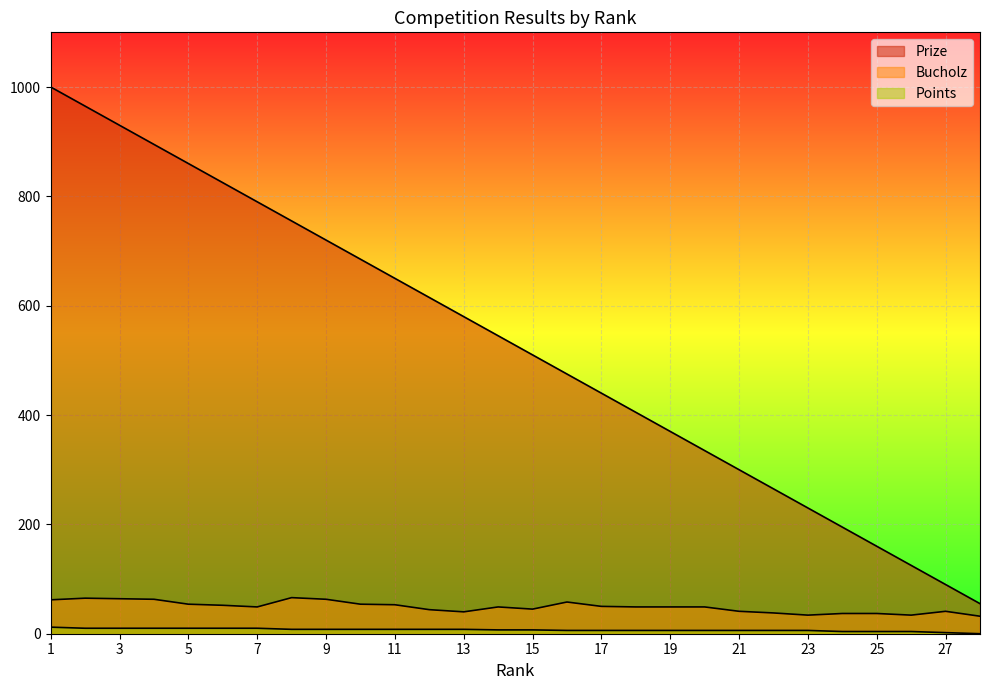

Between 6 and 27, which series saw the biggest shift?

Prize